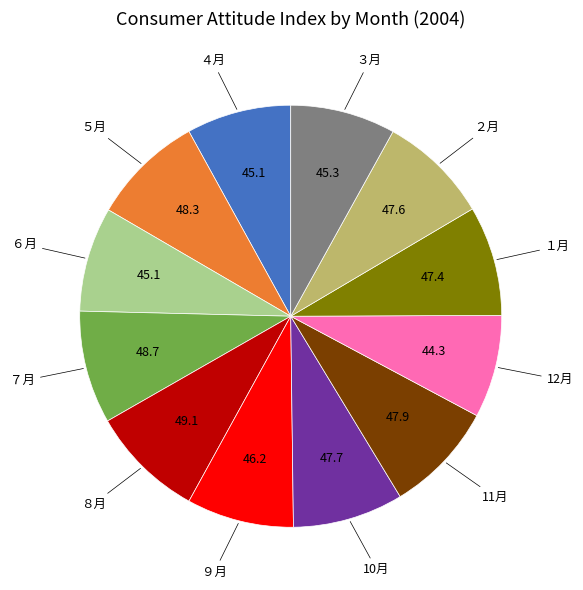

Does any single category account for the majority?

No